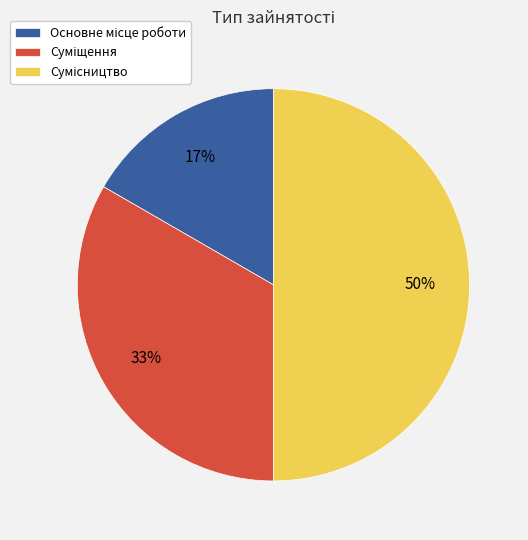

To the nearest percent, what is the average slice percentage?

33%